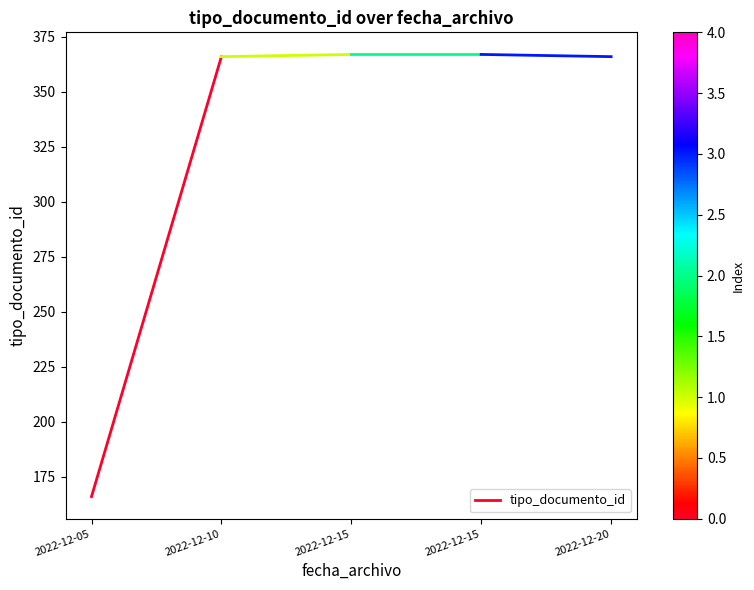

The value at 2022-12-10 is 556. True or false?

False